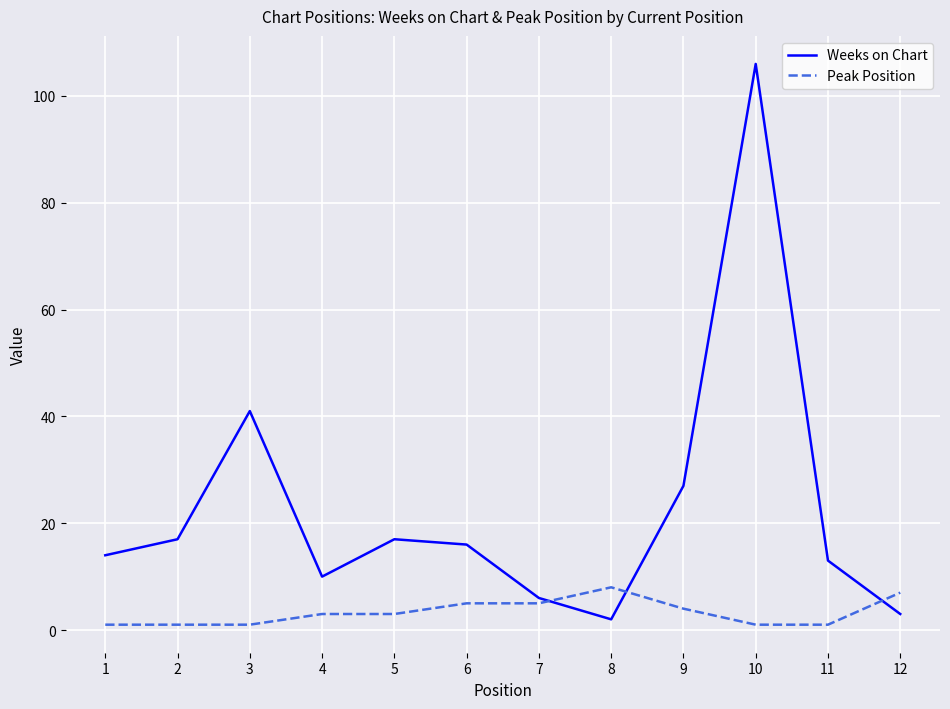

At how many categories does at least one series exceed 59?

1